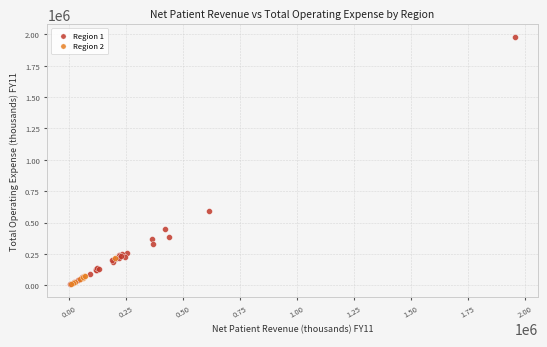

Which series has the largest Y range (max minus min)?

Region 1